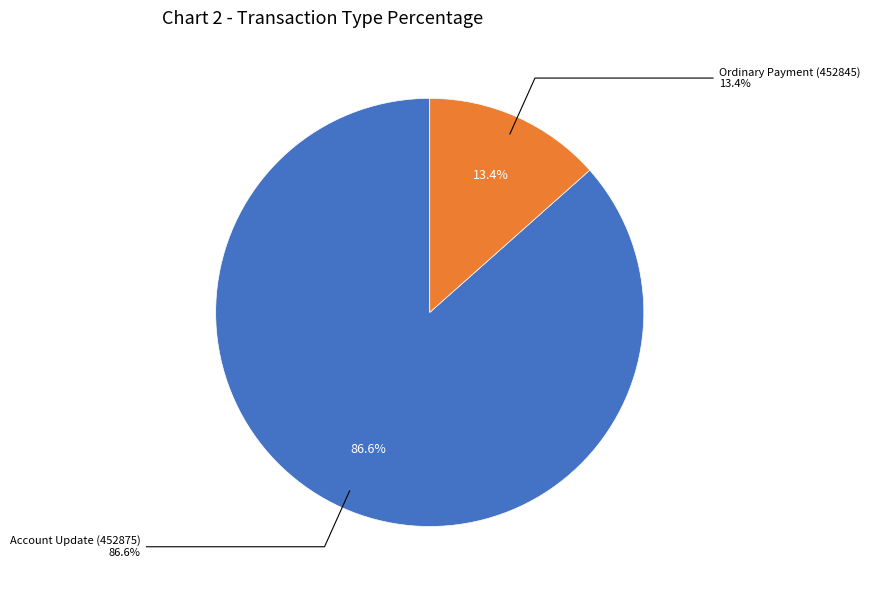

Rank the categories by value from highest to lowest.

Account Update (452875), Ordinary Payment (452845)